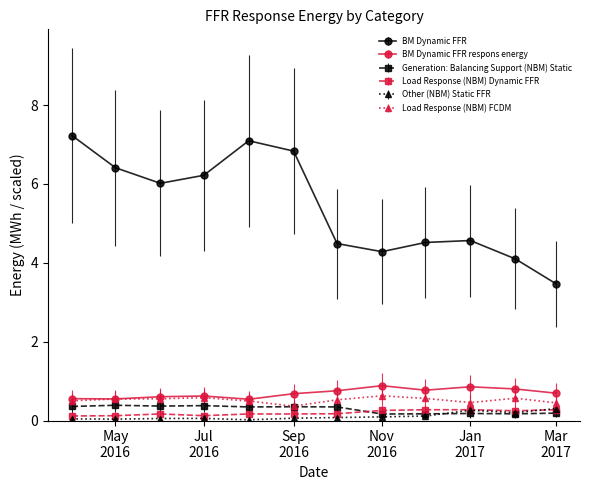

Does the chart display data point markers on the line(s)?

Yes